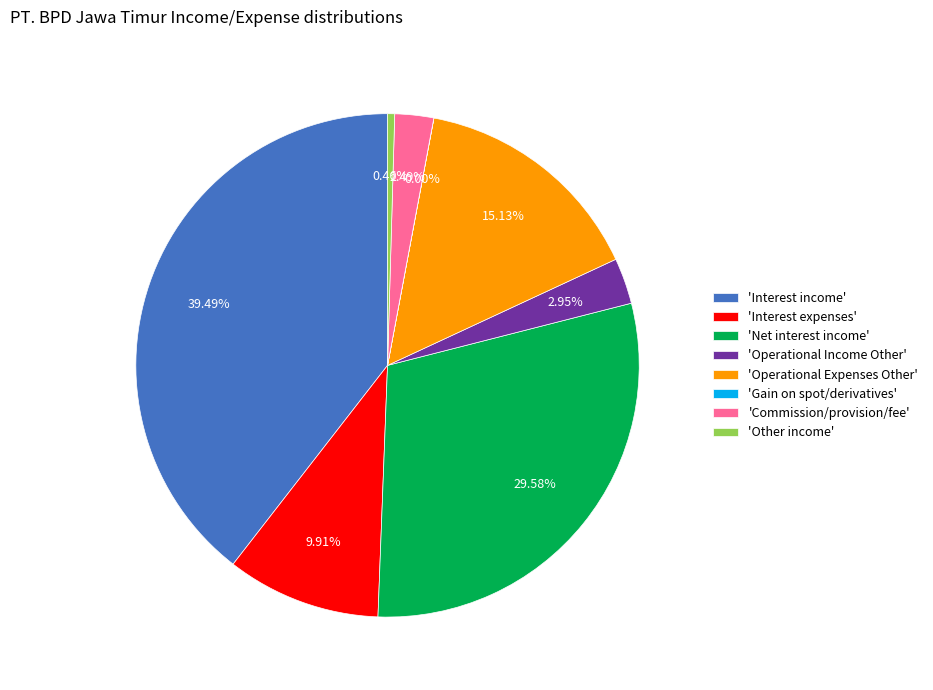

Which category has the biggest portion of the pie?

'Interest income'